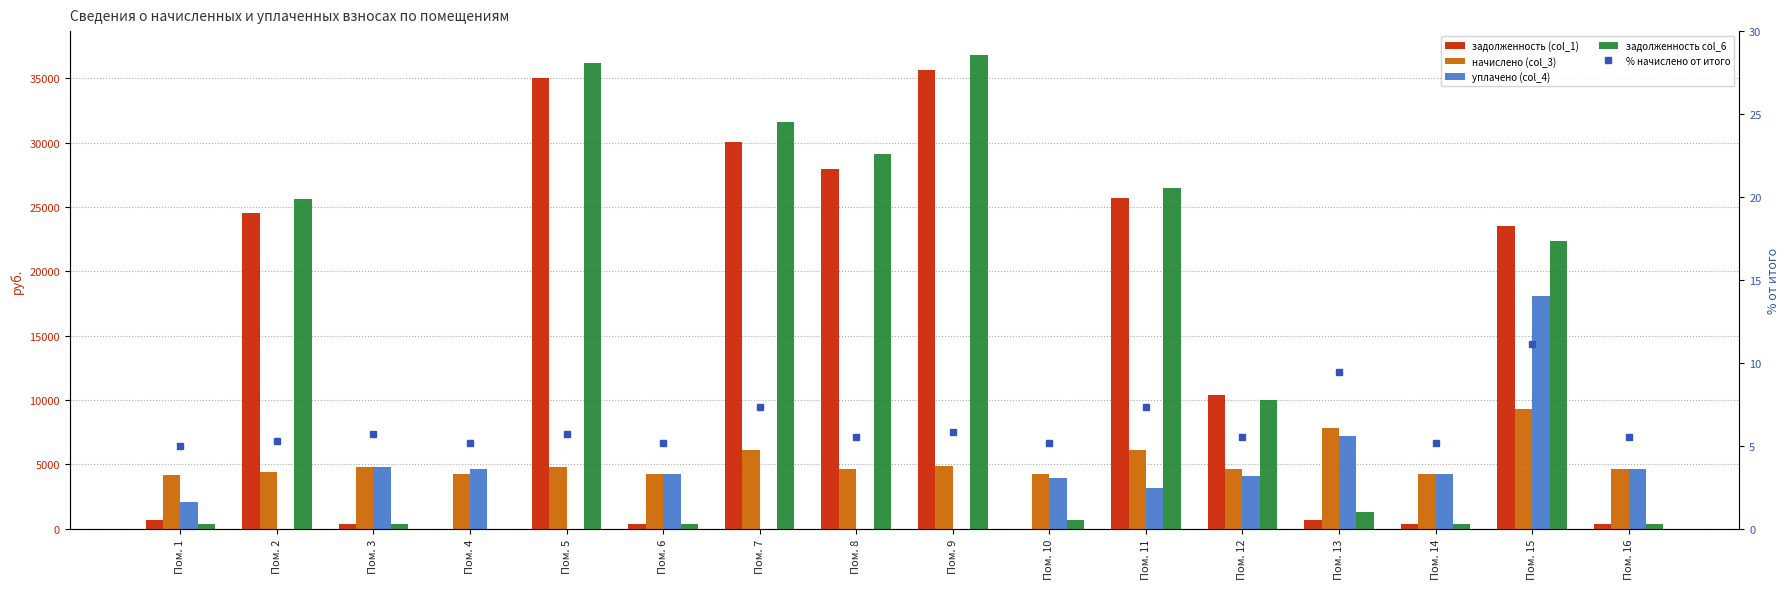

What is the difference between the second highest and minimum values in the % начислено от итого series?

4.4